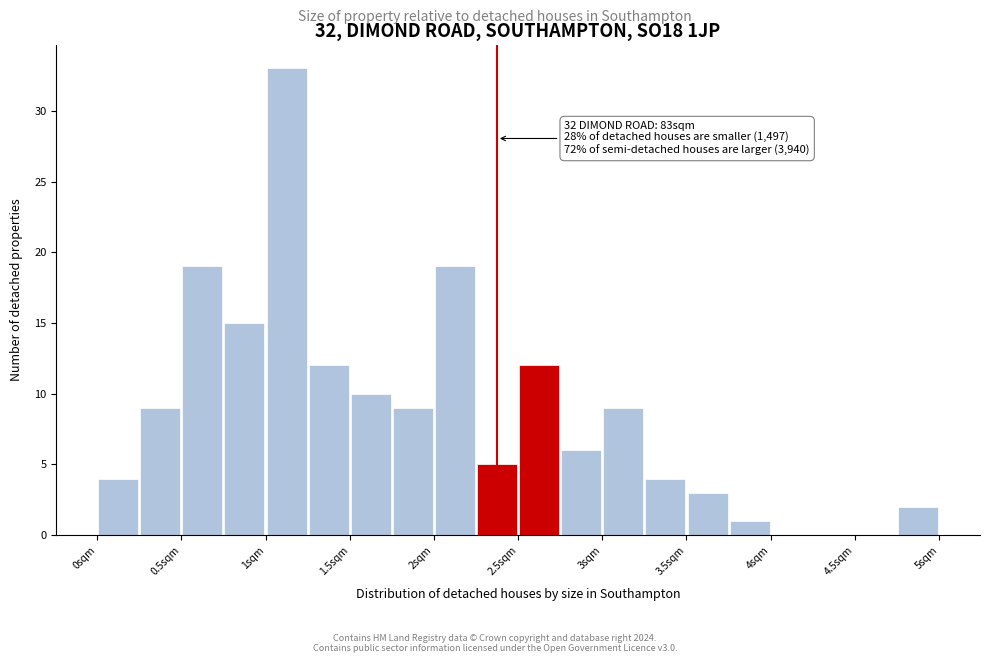

Over which range of the x-axis is the bar tallest?

1.00 to 1.25